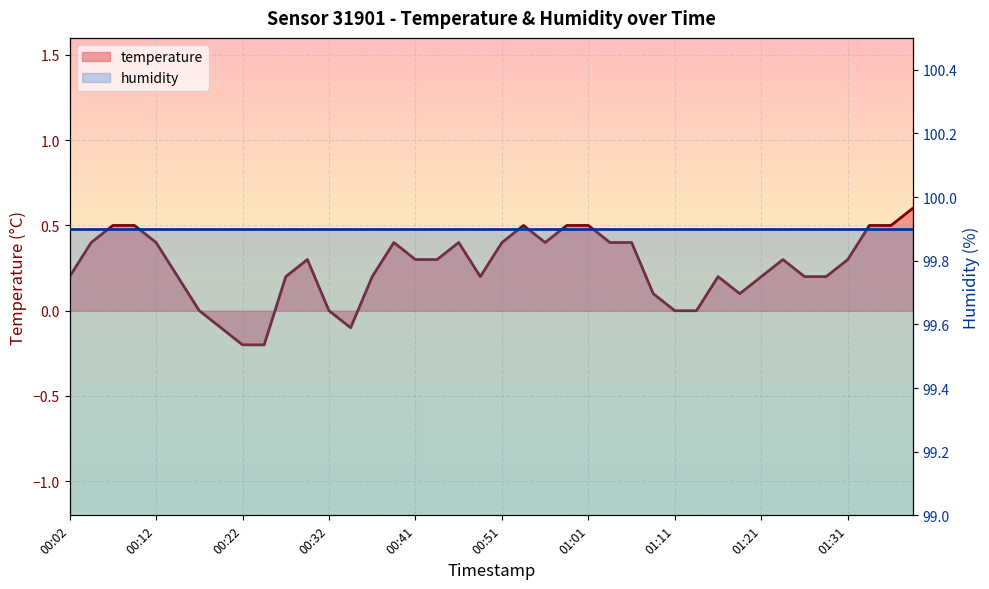

What is the smallest value displayed?

-0.2